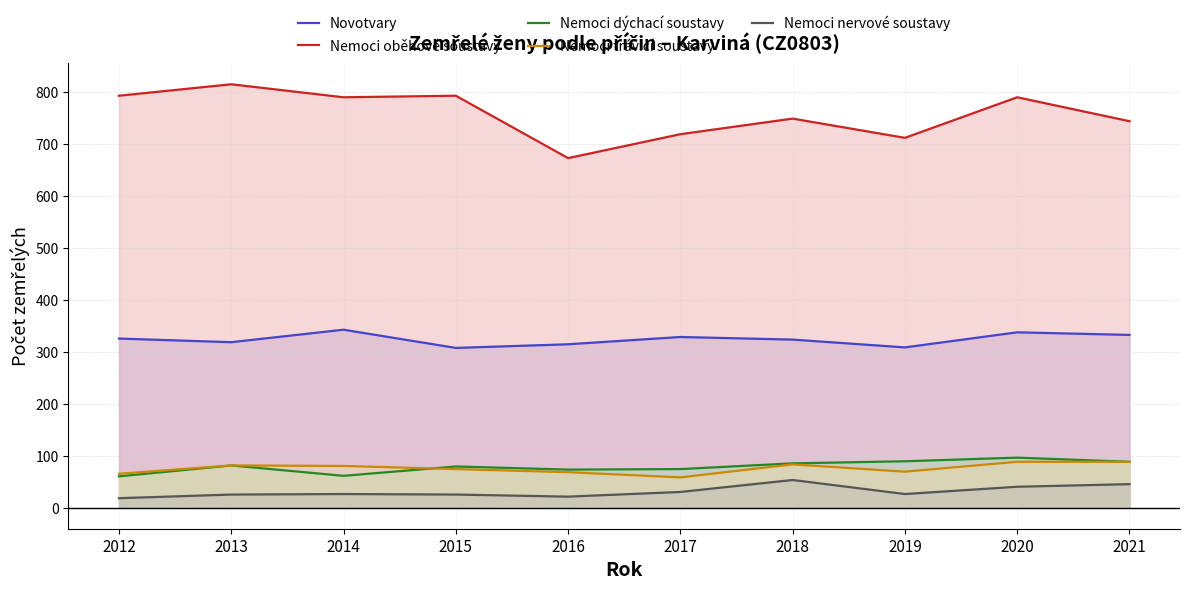

Between 2016 and 2021, which series saw the biggest shift?

Nemoci oběhové soustavy